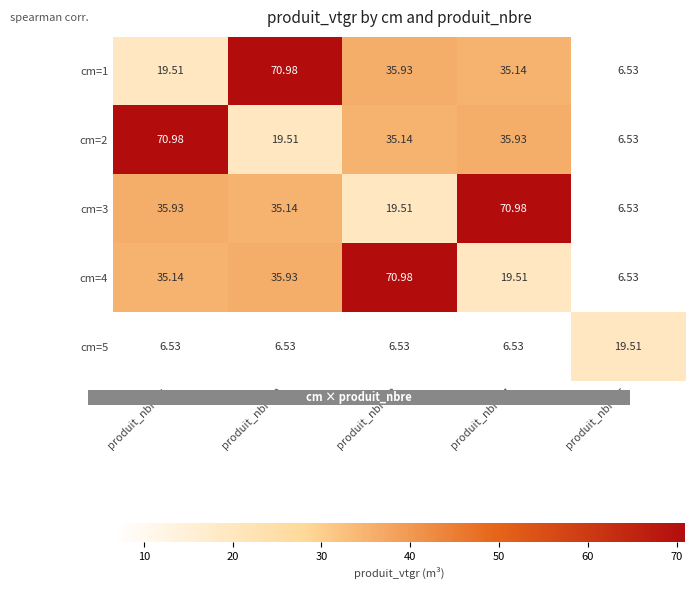

How many series are shown in this chart?

5